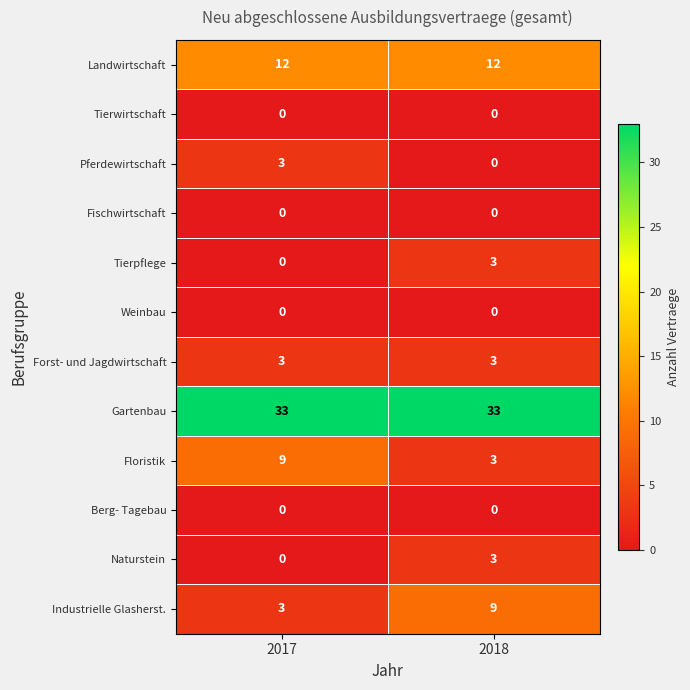

What is the difference between the highest and lowest values at 2018?

33